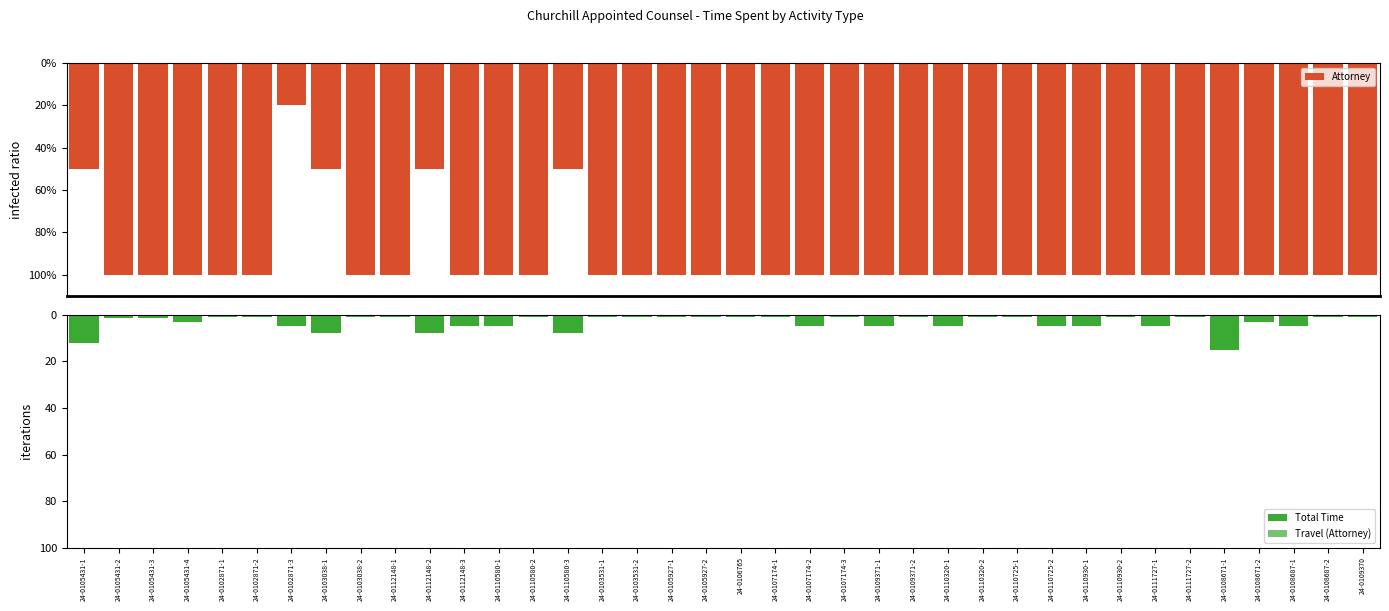

How many distinct data groups are displayed?

3